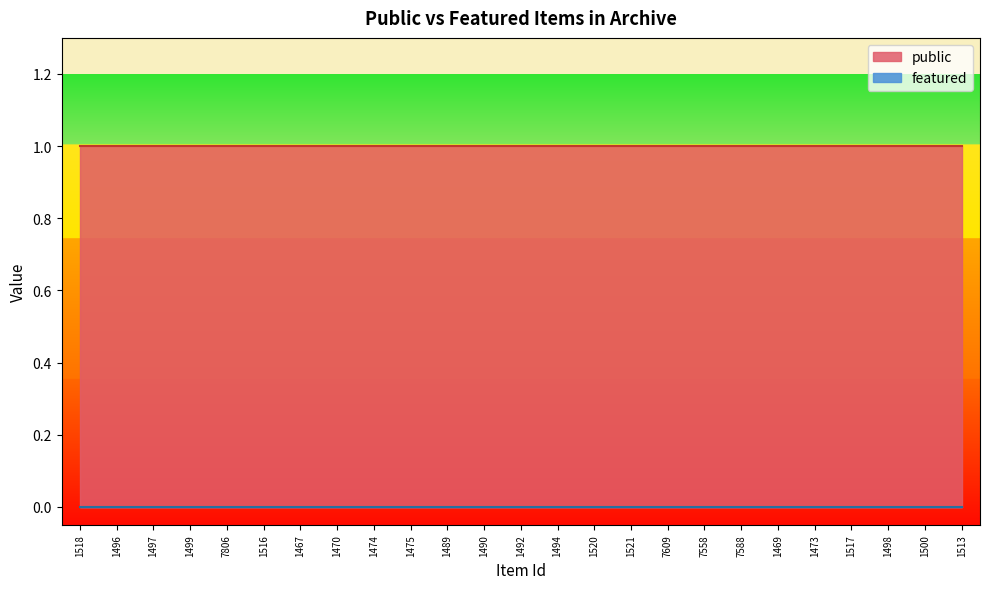

What is the maximum value shown in the chart?

1